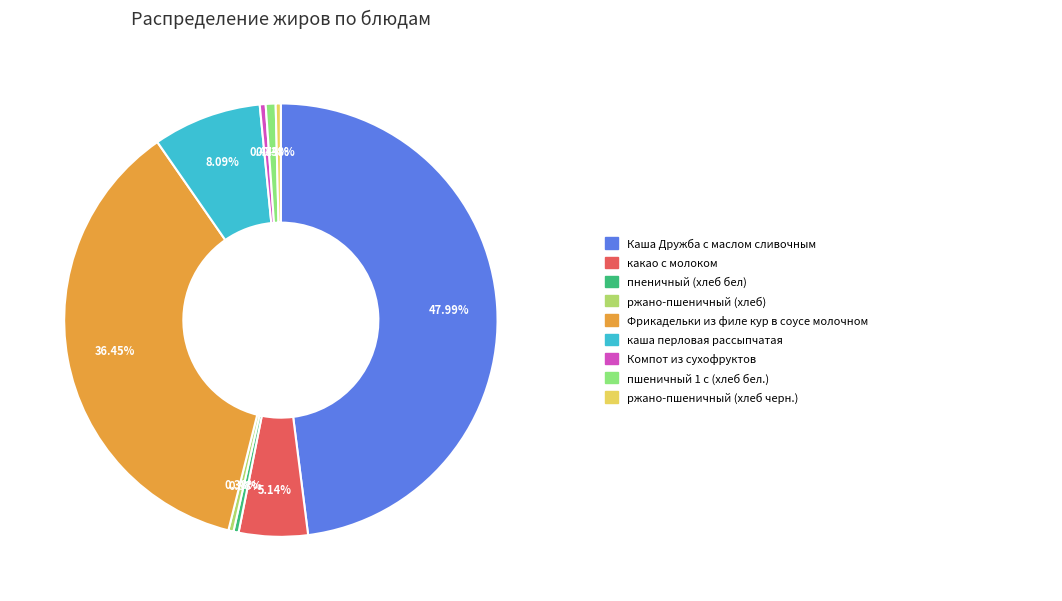

Is there any slice that represents more than half of the pie?

No